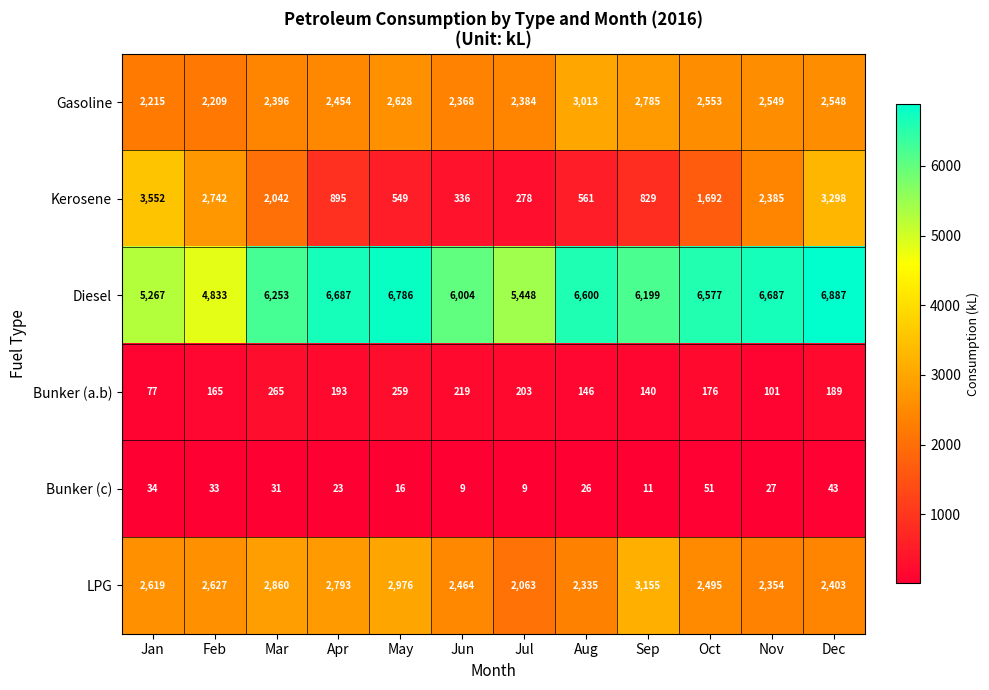

What is the total value across all series at Sep?

13119